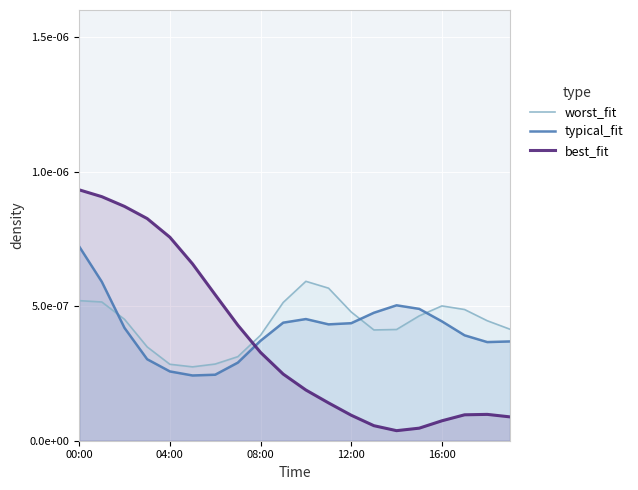

Which series has the largest total across all categories?

worst_fit